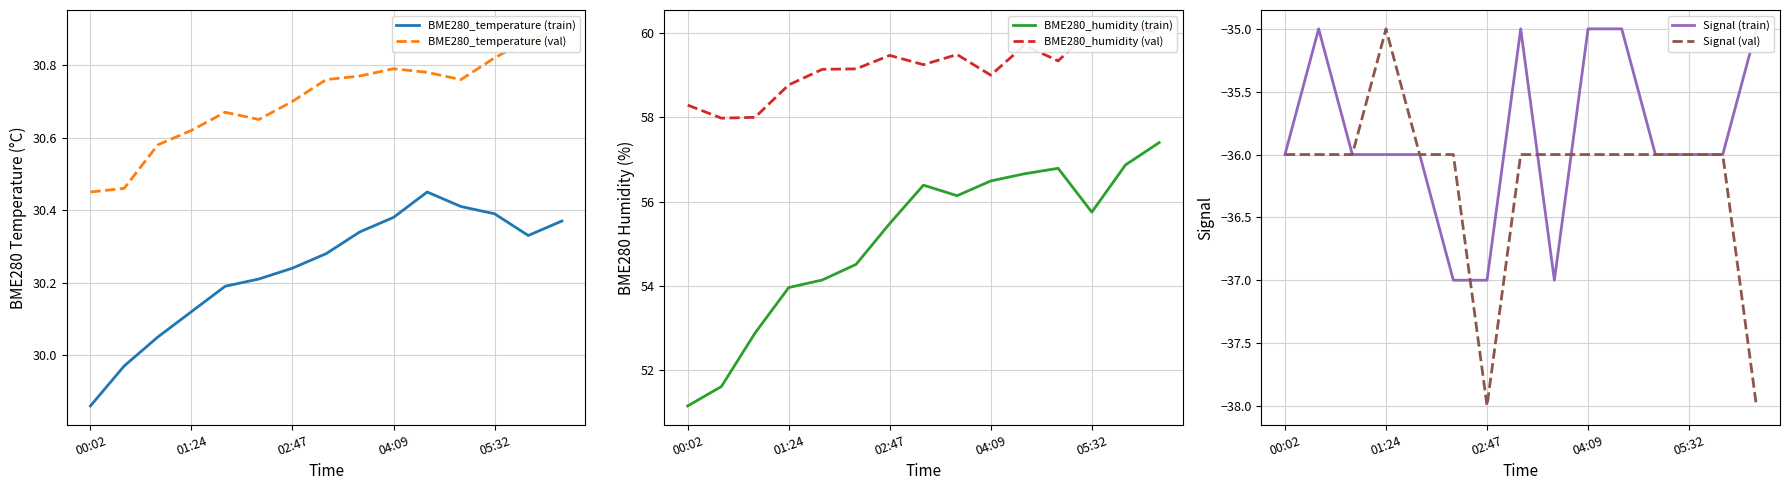

What is the lowest value of the Signal (val) series?

-38